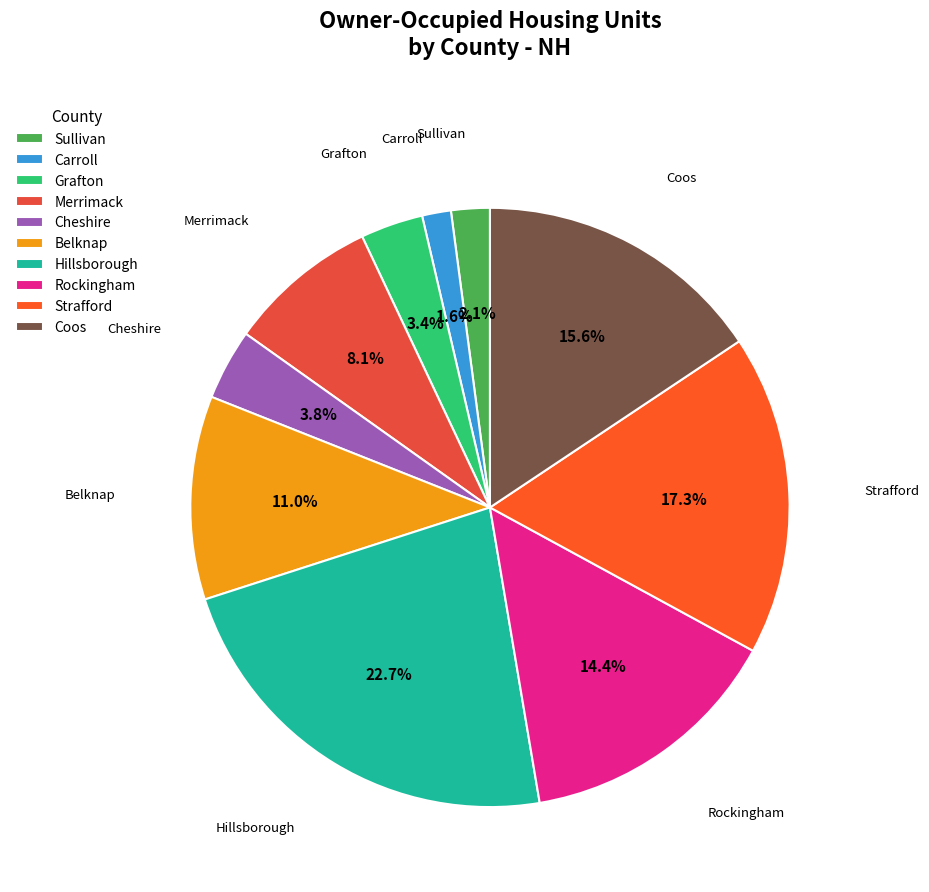

How many segments does this pie chart have?

10